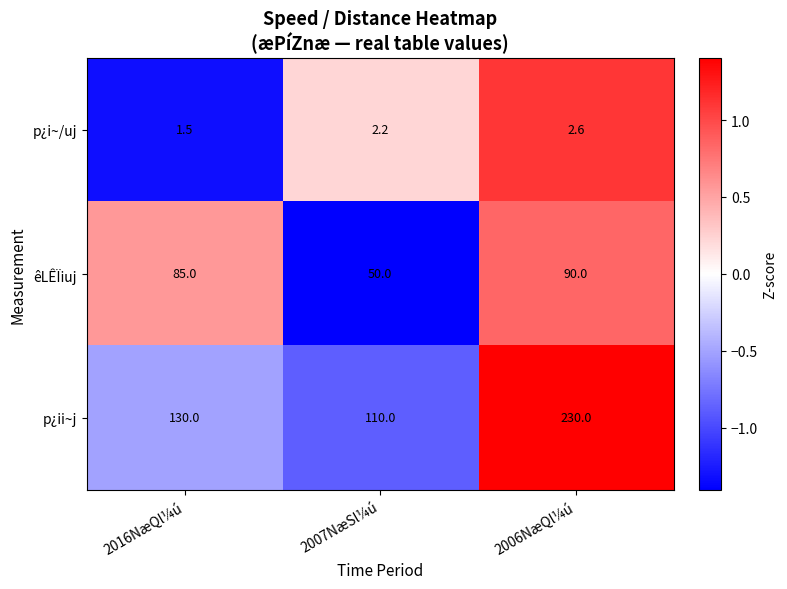

How many data points in p¿i~/uj are less than 2?

1